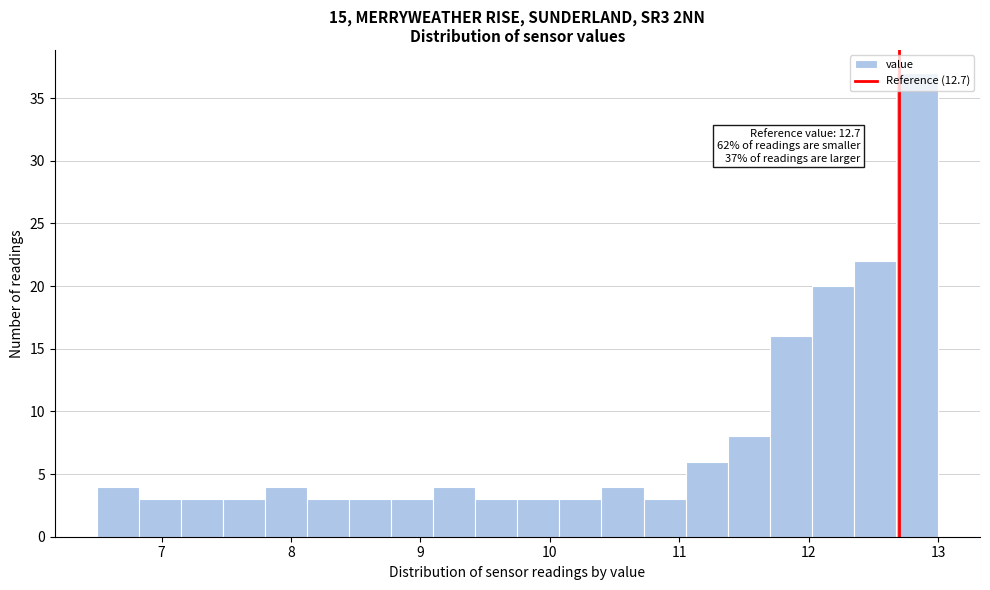

Around what value on the x-axis is the tallest bar? Give the approximate position of its centre, as read against the axis.

12.8